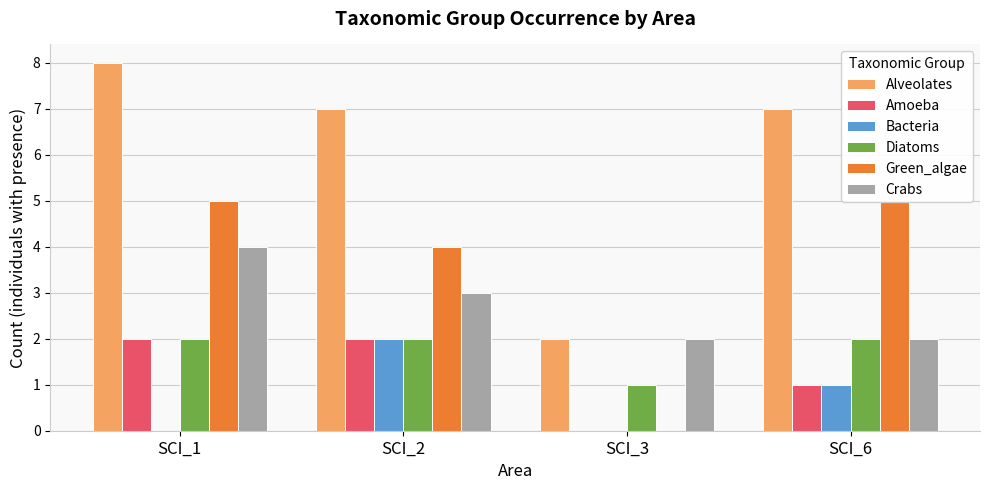

How many values in the Bacteria series exceed 1?

1